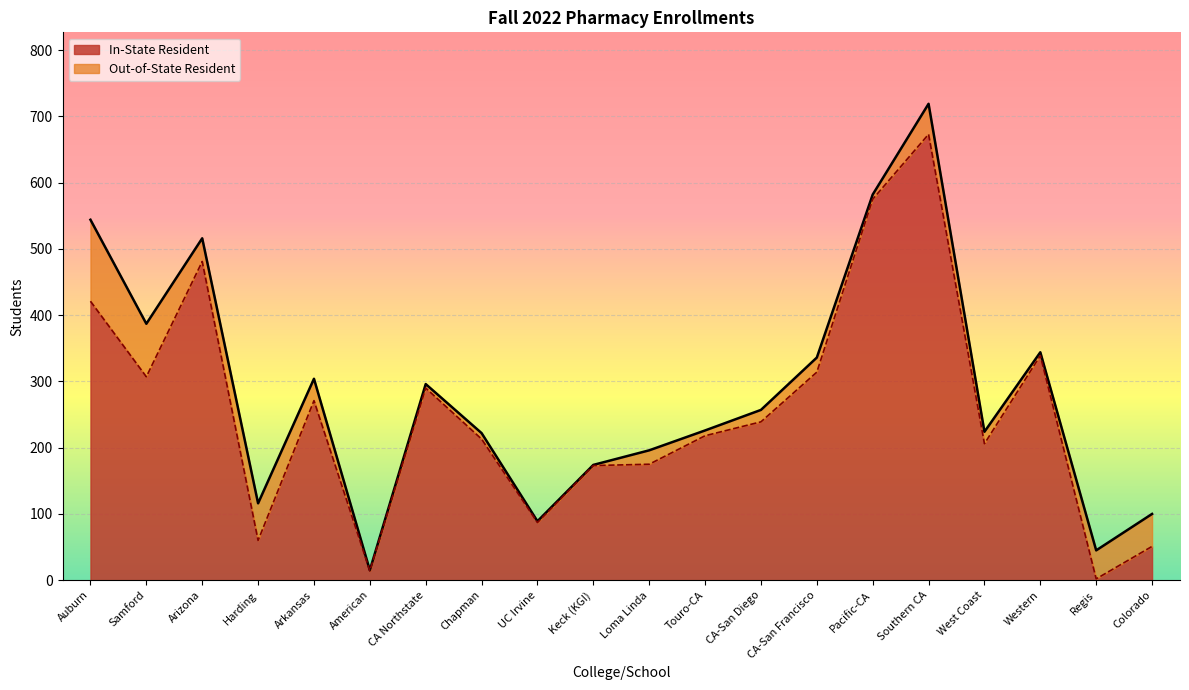

What is the difference between the maximum and minimum values?

671